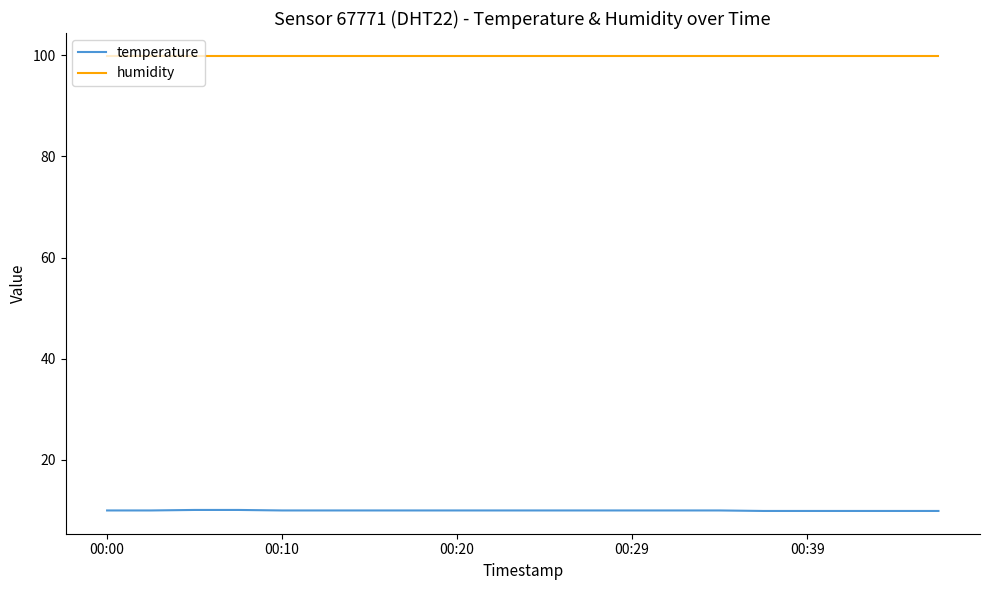

List the series in order of their peak value, highest first.

humidity, temperature